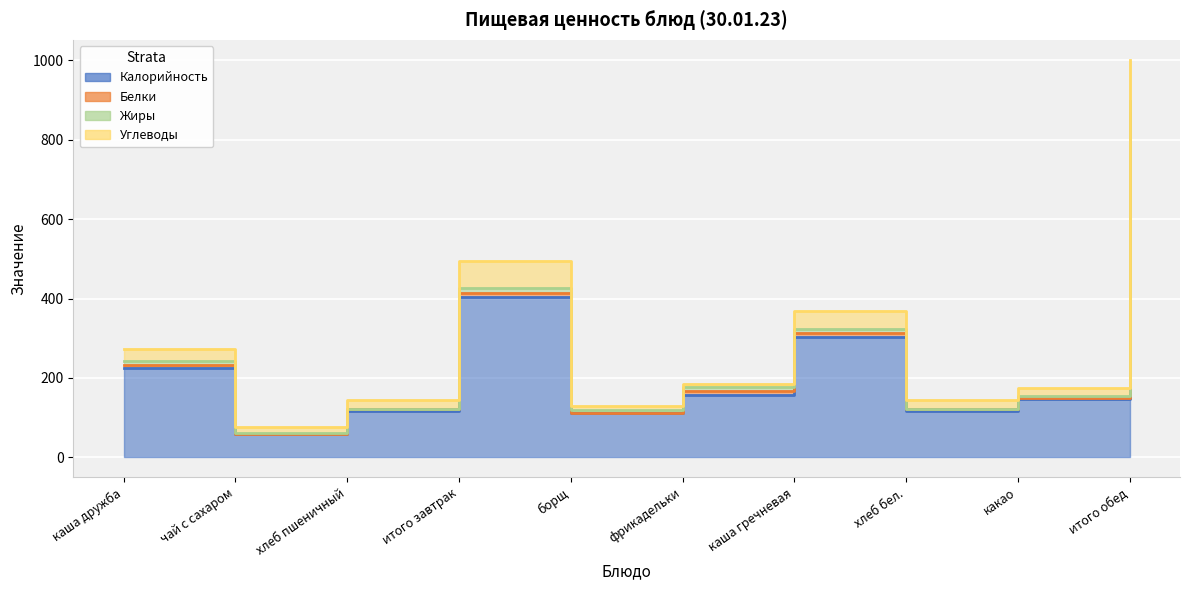

True or false: Калорийность and Белки intersect in this chart.

False